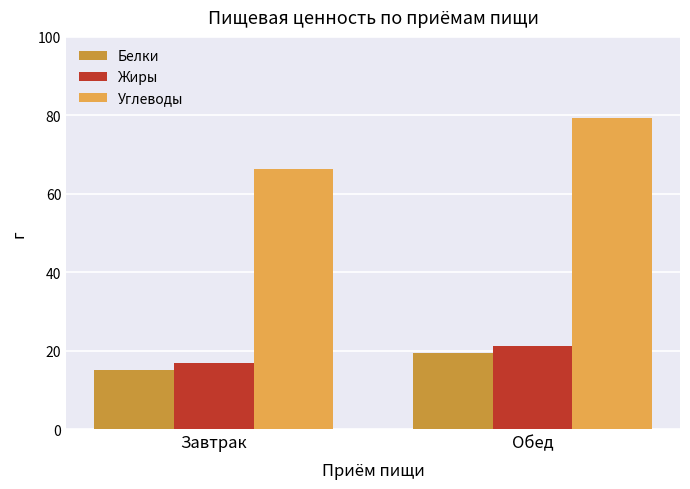

What is the value of the Жиры bar at the 2nd from the left?

21.1